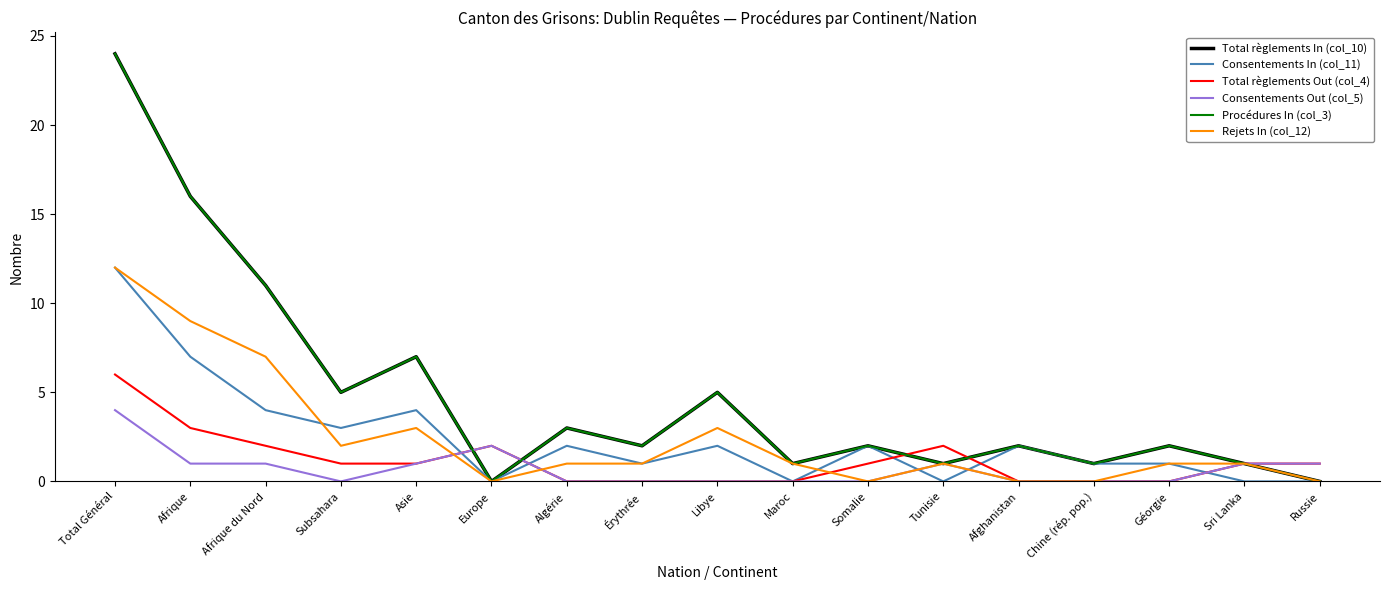

List the series in order of their peak value, highest first.

Total règlements In (col_10), Procédures In (col_3), Consentements In (col_11), Rejets In (col_12), Total règlements Out (col_4), Consentements Out (col_5)